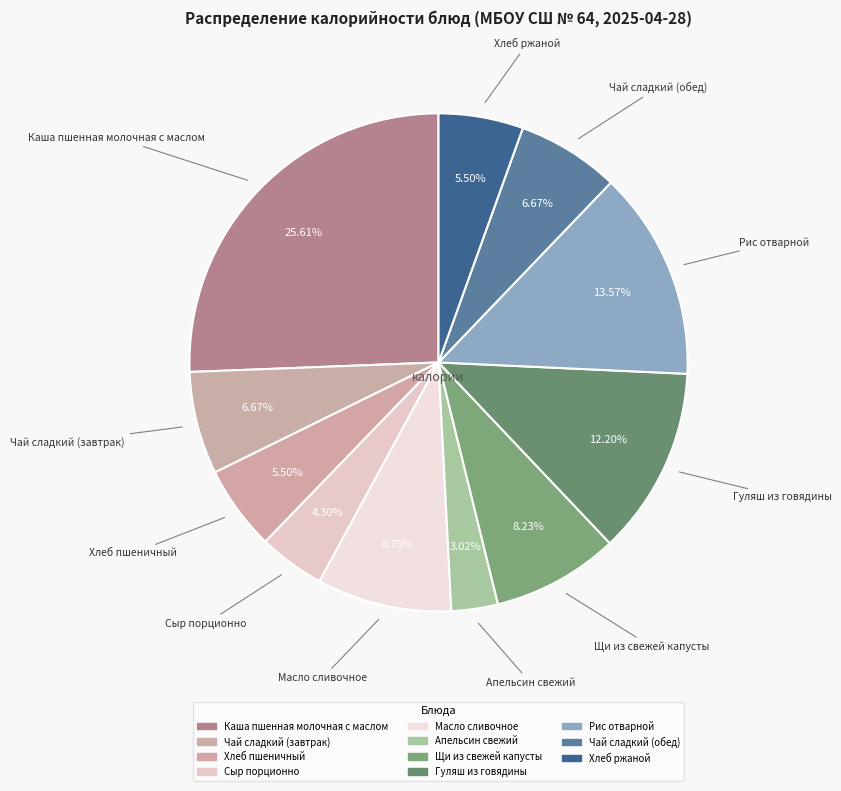

Count the number of slices in the pie.

11